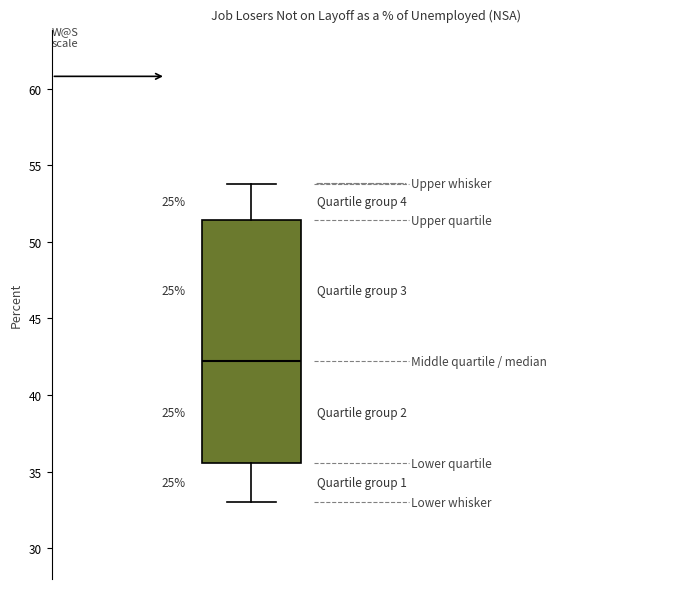

Read this box plot against the y-axis: the position of the median line, the range covered by the box, and the ends of both whiskers. The values are not printed on the chart, so give them approximately, as read against the axis.

median 42.0, box 35.5 to 51.5, whiskers 33.0 to 54.0